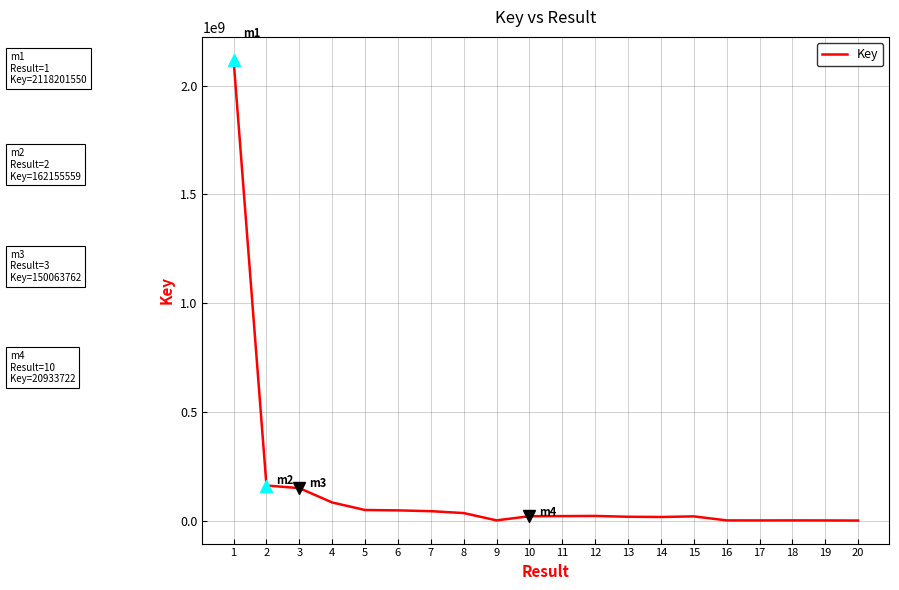

What is the greatest value displayed?

2118201550